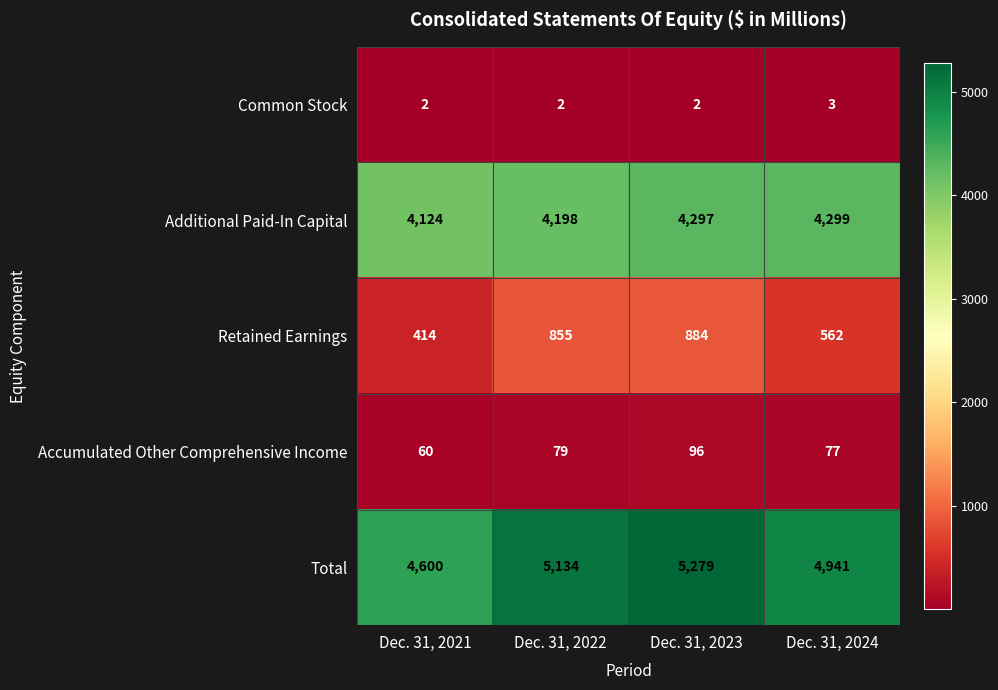

True or false: Accumulated Other Comprehensive Income has a value of 116 at Dec. 31, 2022.

False